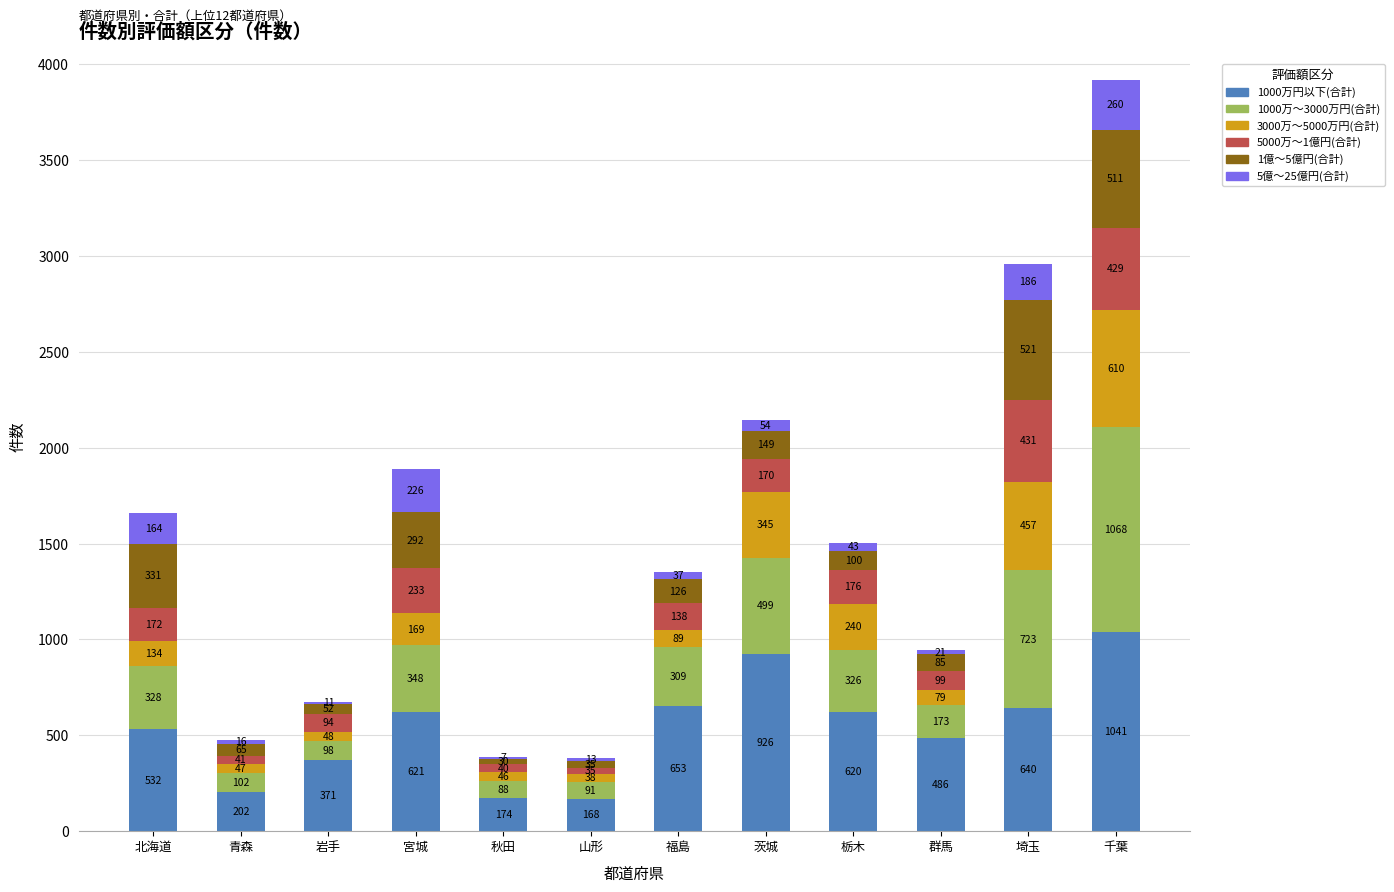

At which label does 1000万円以下(合計) reach its peak?

千葉